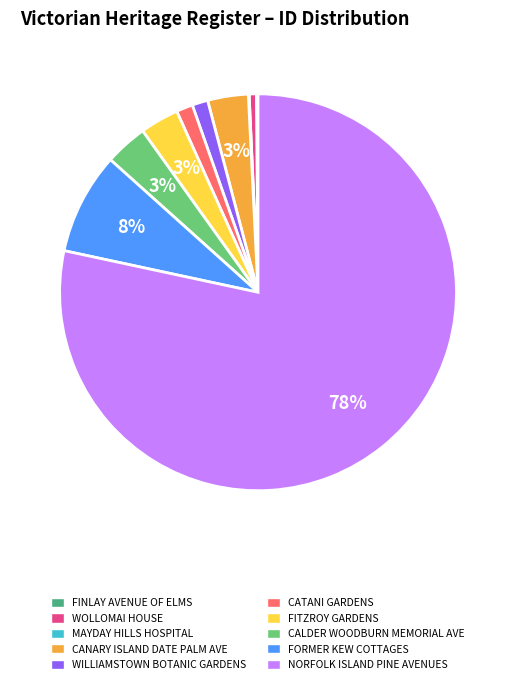

True or false: FITZROY GARDENS accounts for 3% of the total.

True